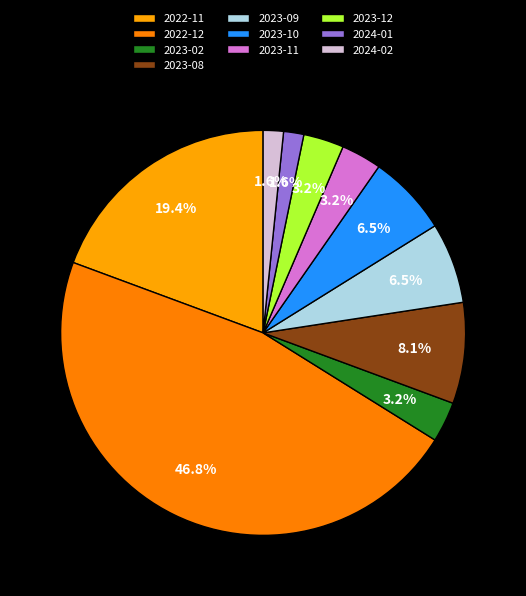

Count the number of slices in the pie.

10